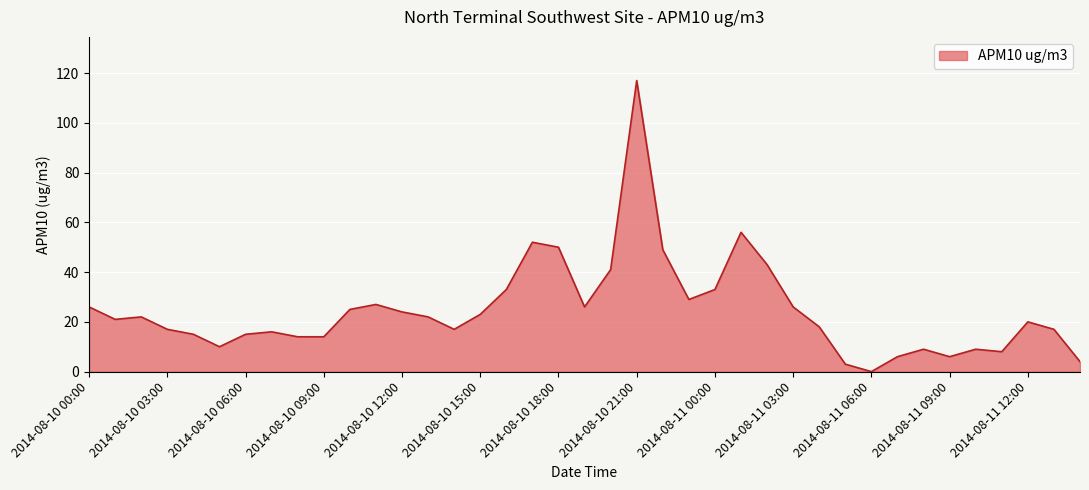

Reading left to right, extract all data points from this chart.

26	21	22	17	15	10	15	16	14	14	25	27	24	22	17	23	33	52	50	26	41	117	49	29	33	56	43	26	18	3	0	6	9	6	9	8	20	17	4